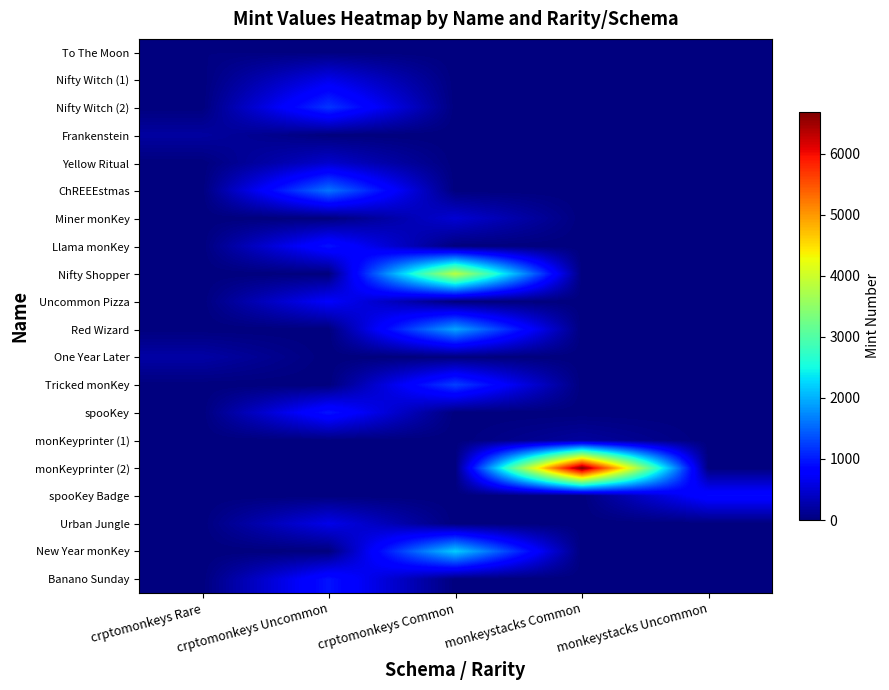

What is the difference between the highest and lowest values at crptomonkeys Common?

3855